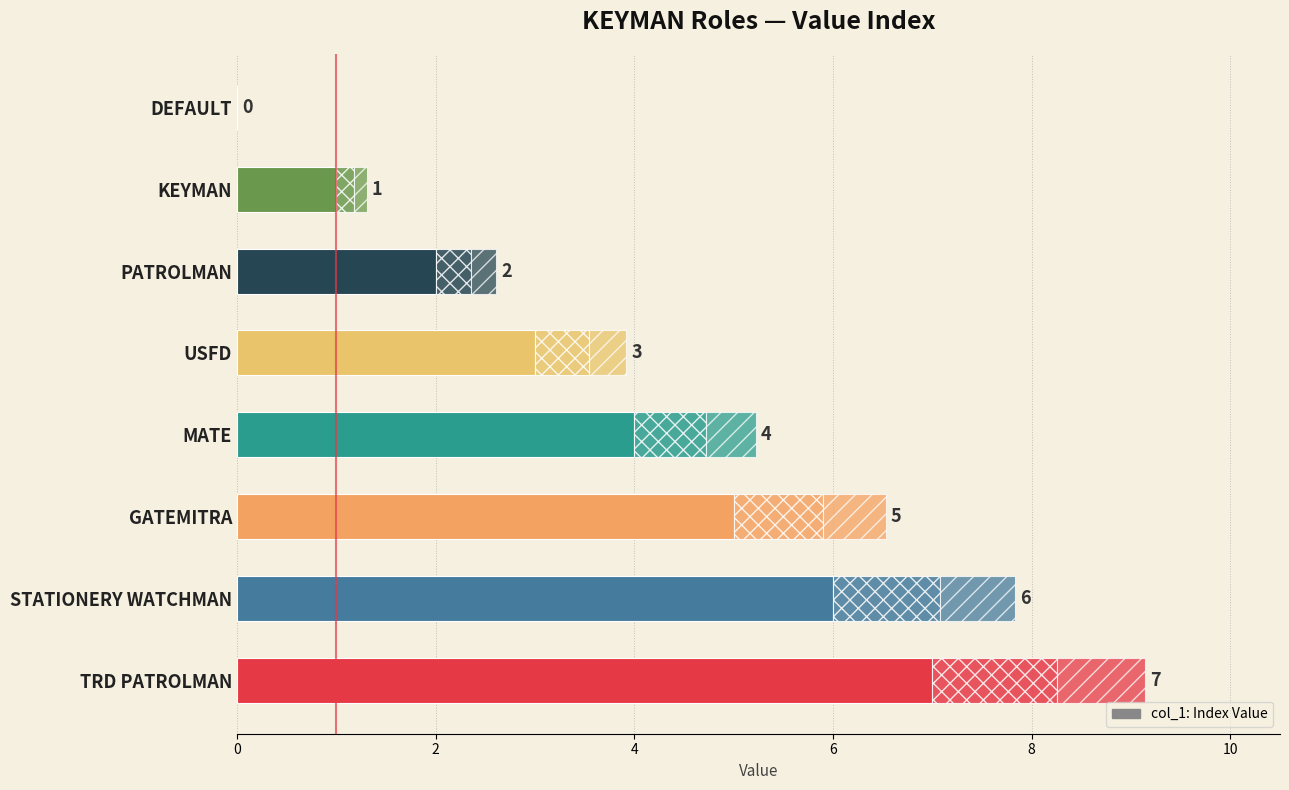

What is the difference between the maximum and second lowest values?

6